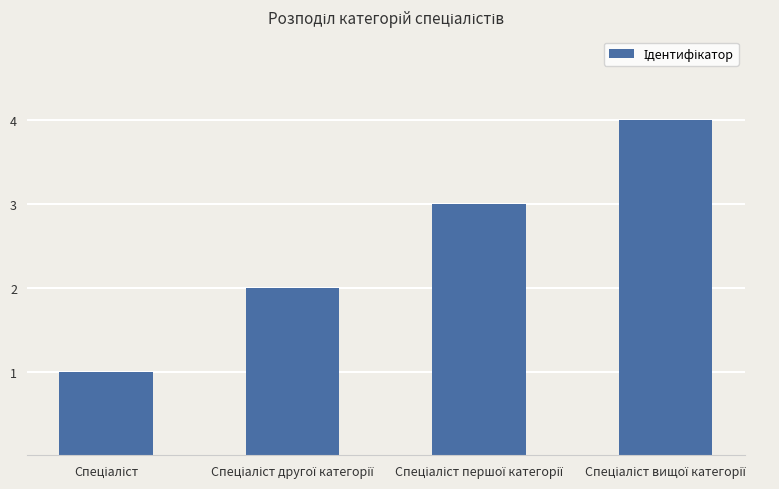

What is the maximum value shown in the chart?

4